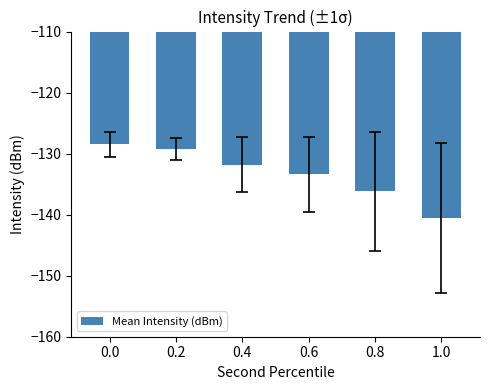

What is the label of the 3rd bar from the right?

0.6